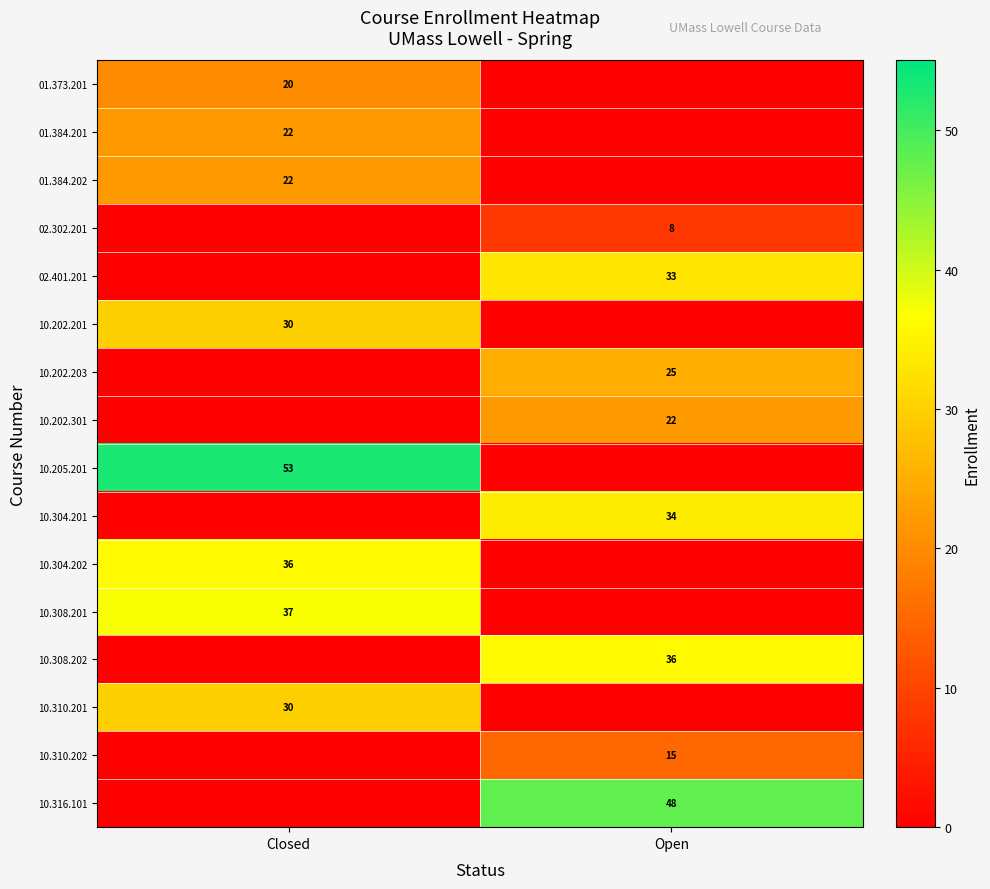

At how many categories does at least one series exceed 18?

2